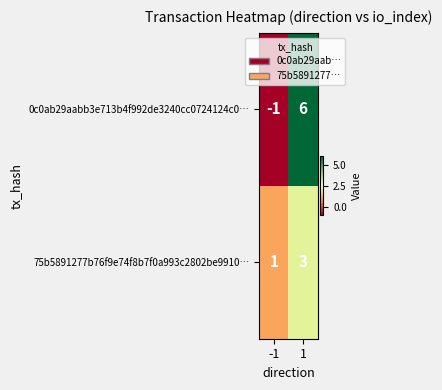

The 0c0ab29aabb3e713b4f992de3240cc0724124c0… series shows 0 at -1. True or false?

False